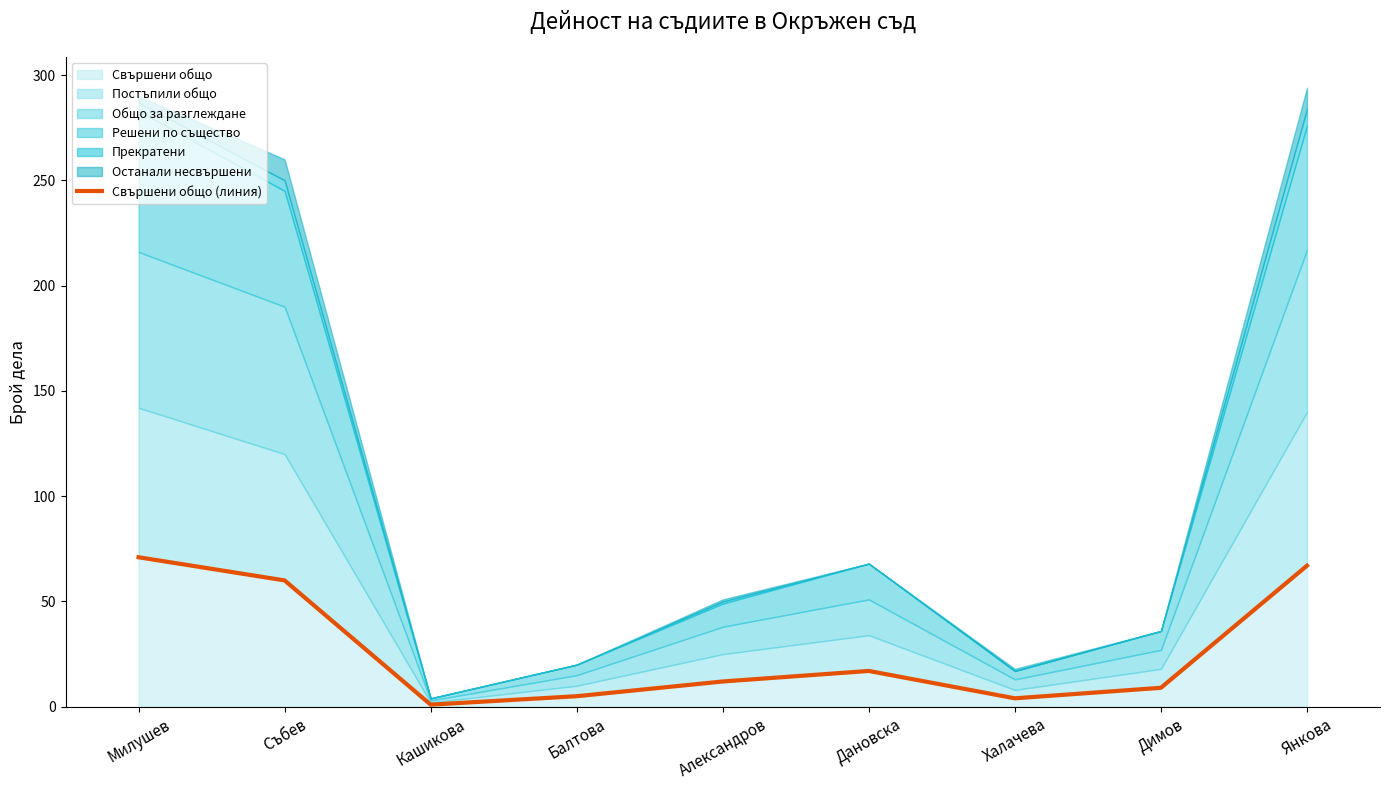

What is the ratio of the value at Събев to the value at Балтова?

12.0